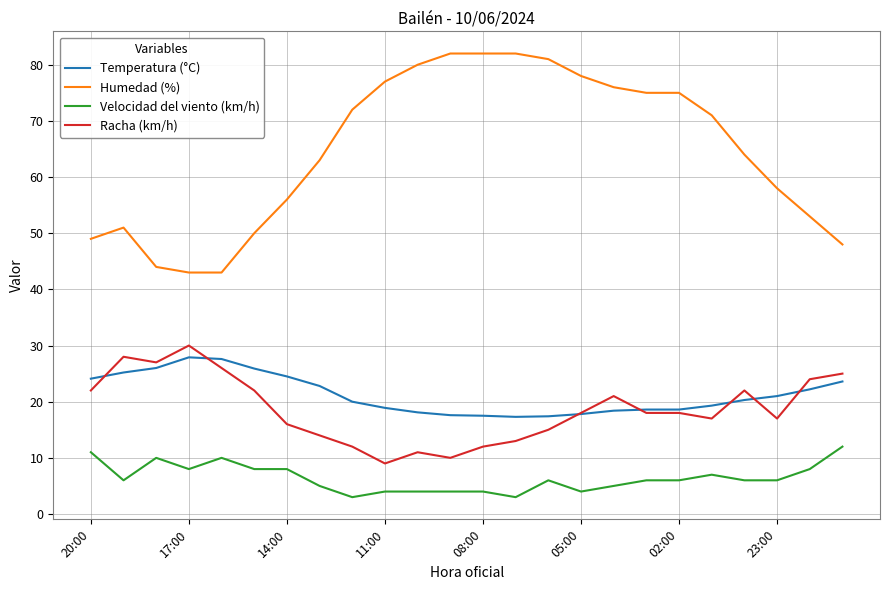

What is the maximum value for Temperatura (°C)?

27.9